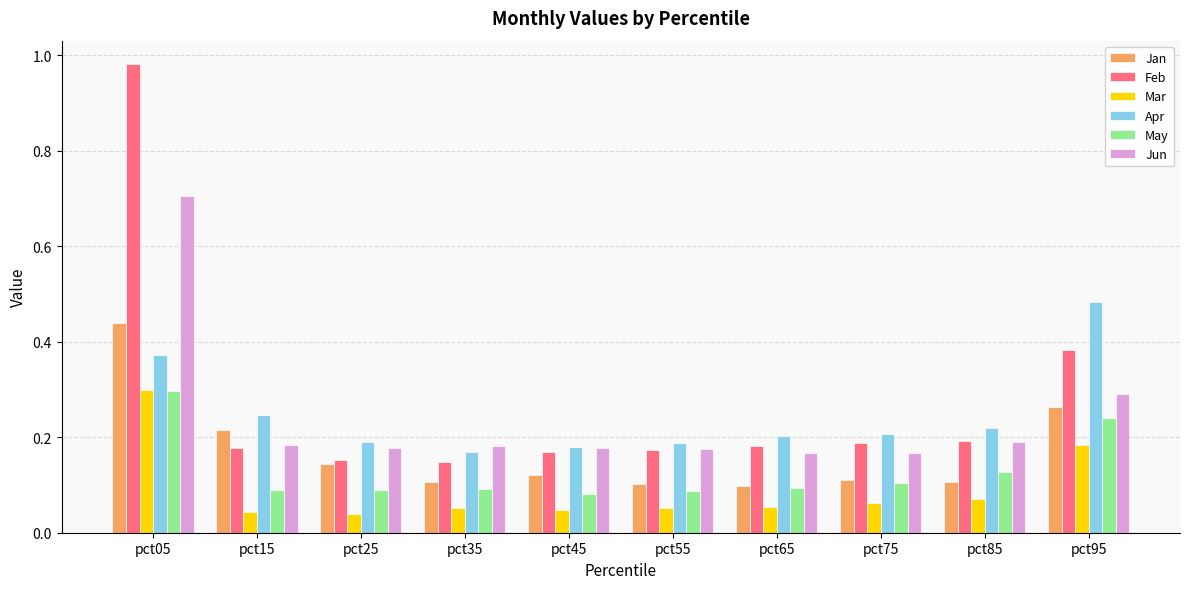

What is the sum of the Jun values at pct15 and pct05?

0.9